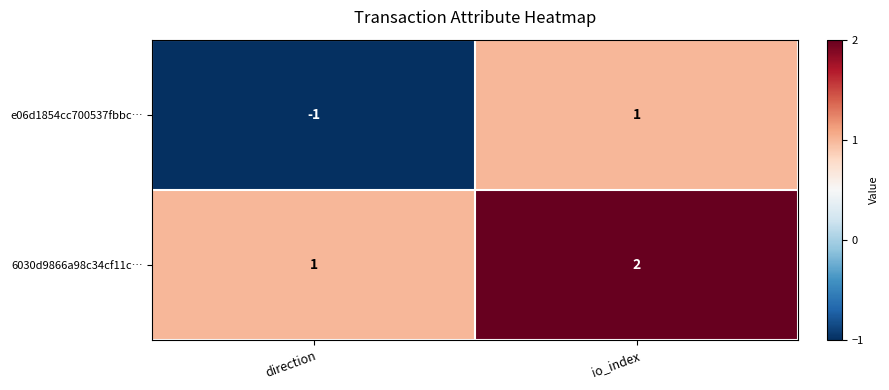

Rank the series at io_index from lowest to highest value.

e06d1854cc700537fbbc…, 6030d9866a98c34cf11c…